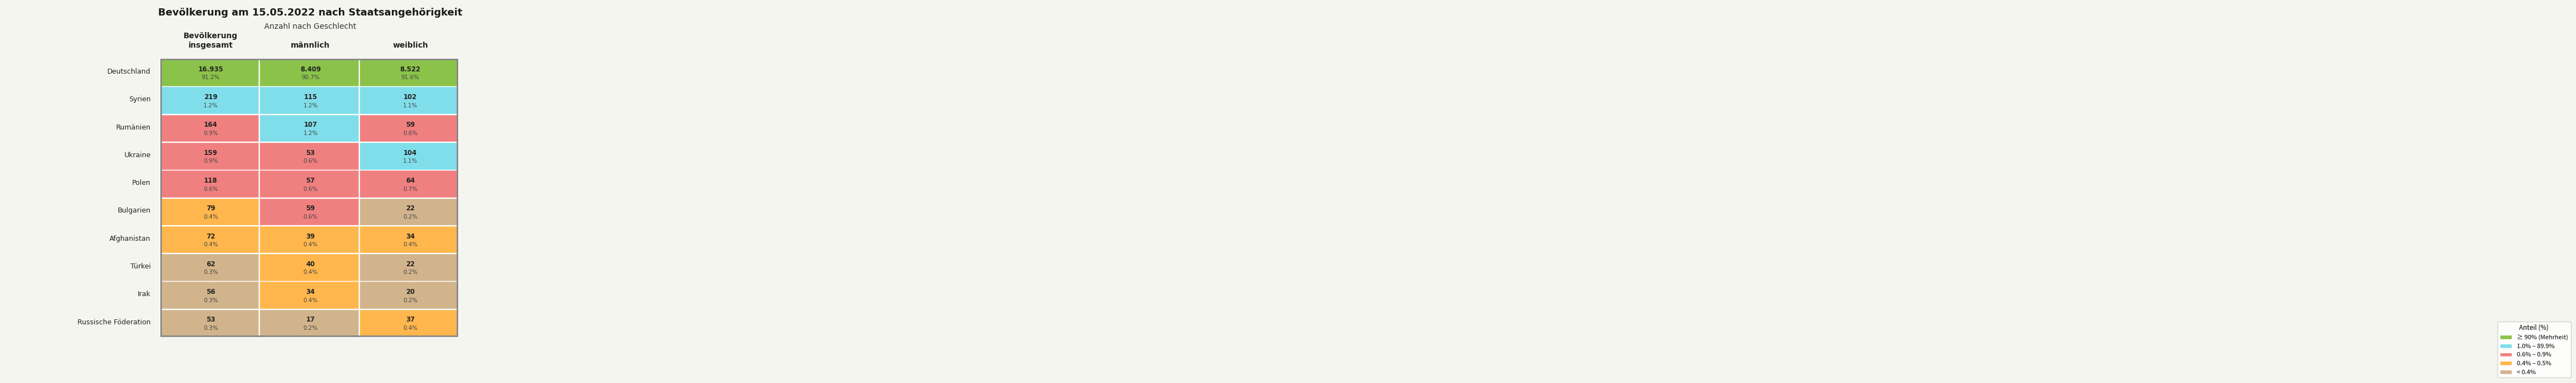

Reading left to right, list all the values displayed in this chart.

Deutschland: 0=16935	1=8409	2=8522
Syrien: 0=219	1=115	2=102
Rumänien: 0=164	1=107	2=59
Ukraine: 0=159	1=53	2=104
Polen: 0=118	1=57	2=64
Bulgarien: 0=79	1=59	2=22
Afghanistan: 0=72	1=39	2=34
Türkei: 0=62	1=40	2=22
Irak: 0=56	1=34	2=20
Russische Föderation: 0=53	1=17	2=37